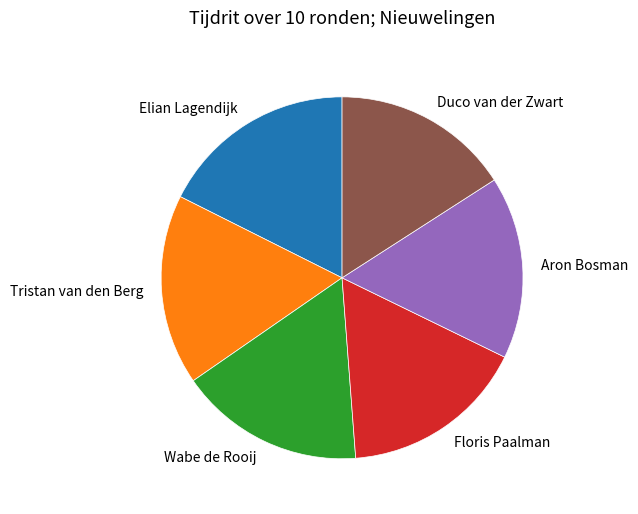

Does Elian Lagendijk represent more than half of the total?

No